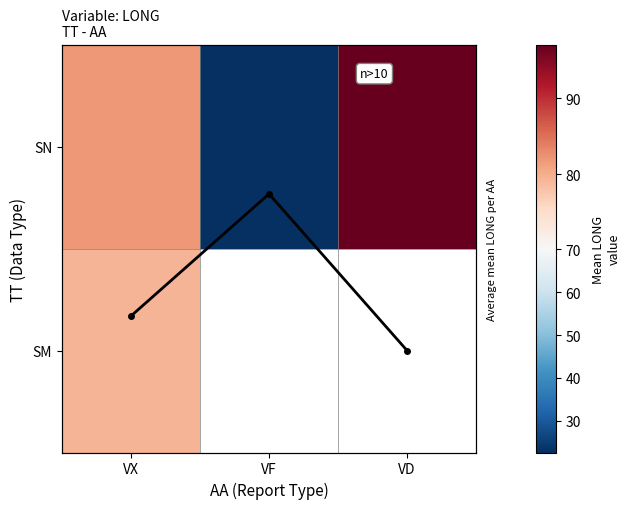

What is the difference between the second highest and minimum values in the SN series?

59.4